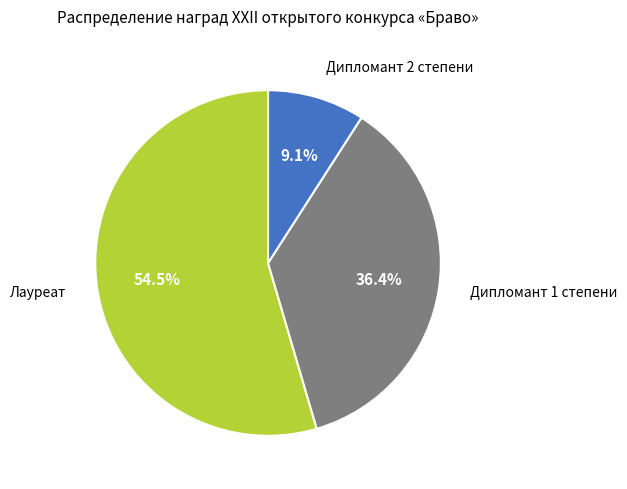

Count the number of slices in the pie.

3